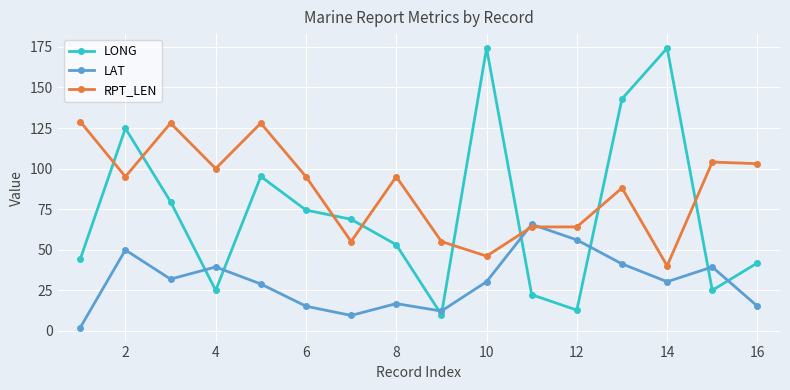

How many interior local peaks does the LAT series have?

5